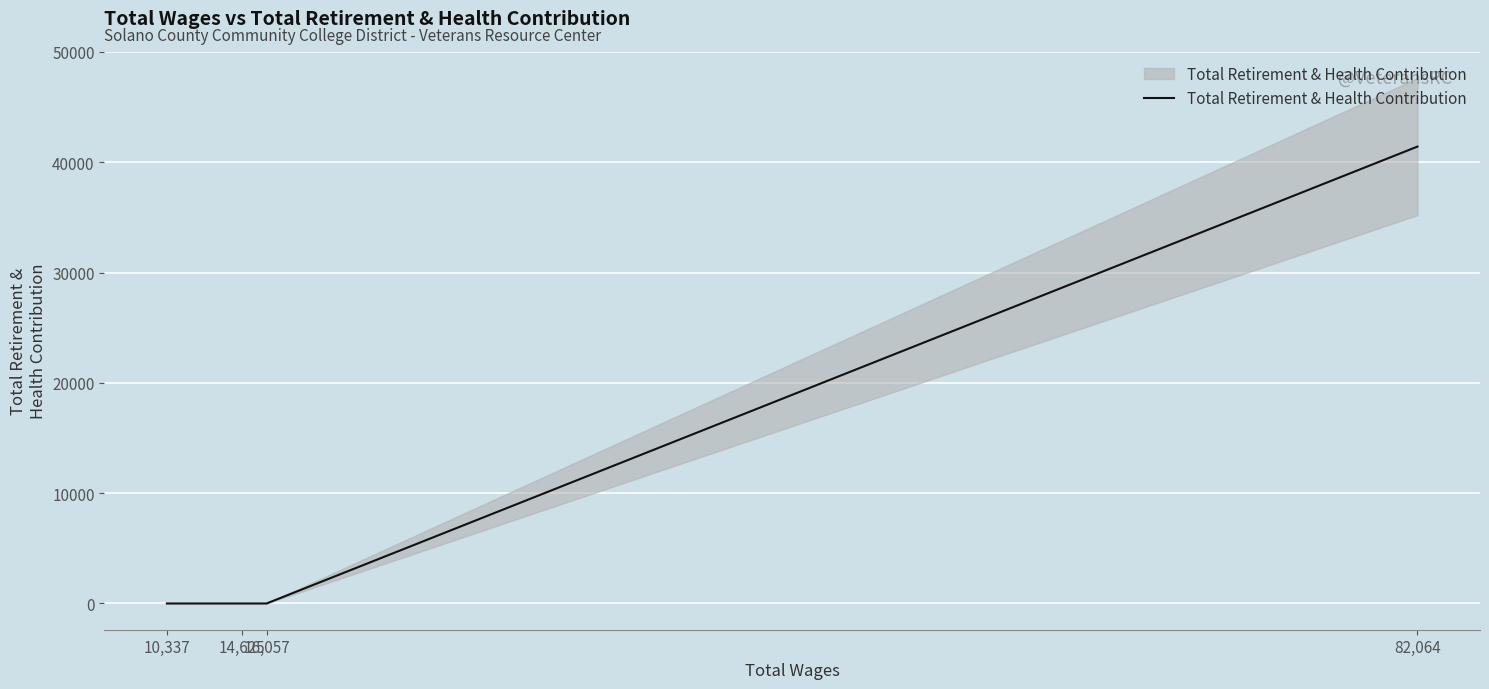

What is the label of the 2nd point from the right?

16,057